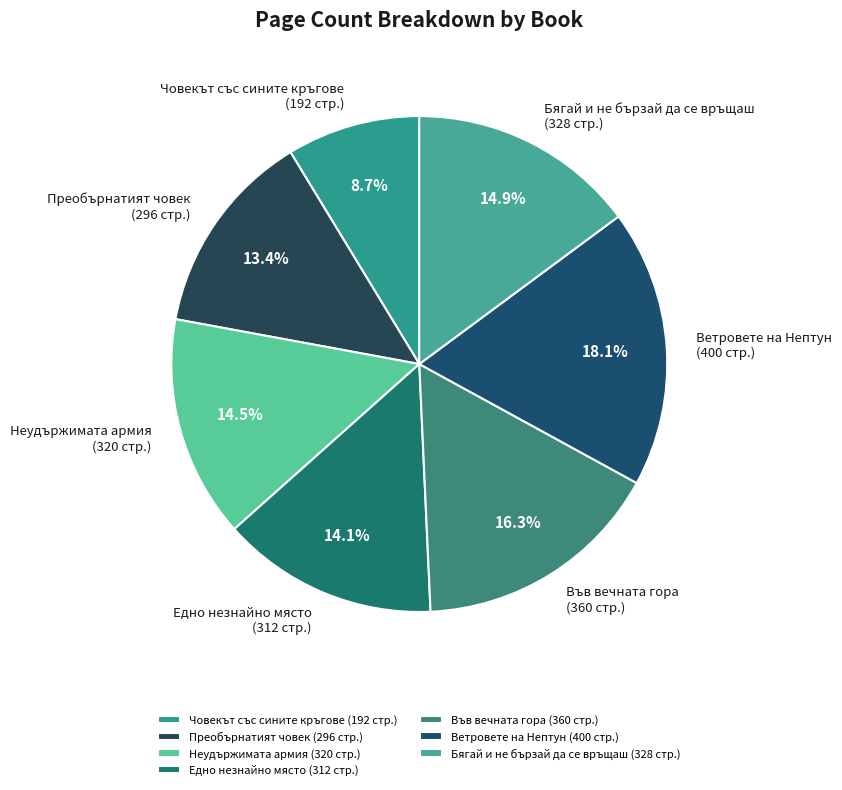

Approximately how many times larger is the value at Бягай и не бързай да се връщаш (328 стр.) compared to Във вечната гора (360 стр.)?

0.9